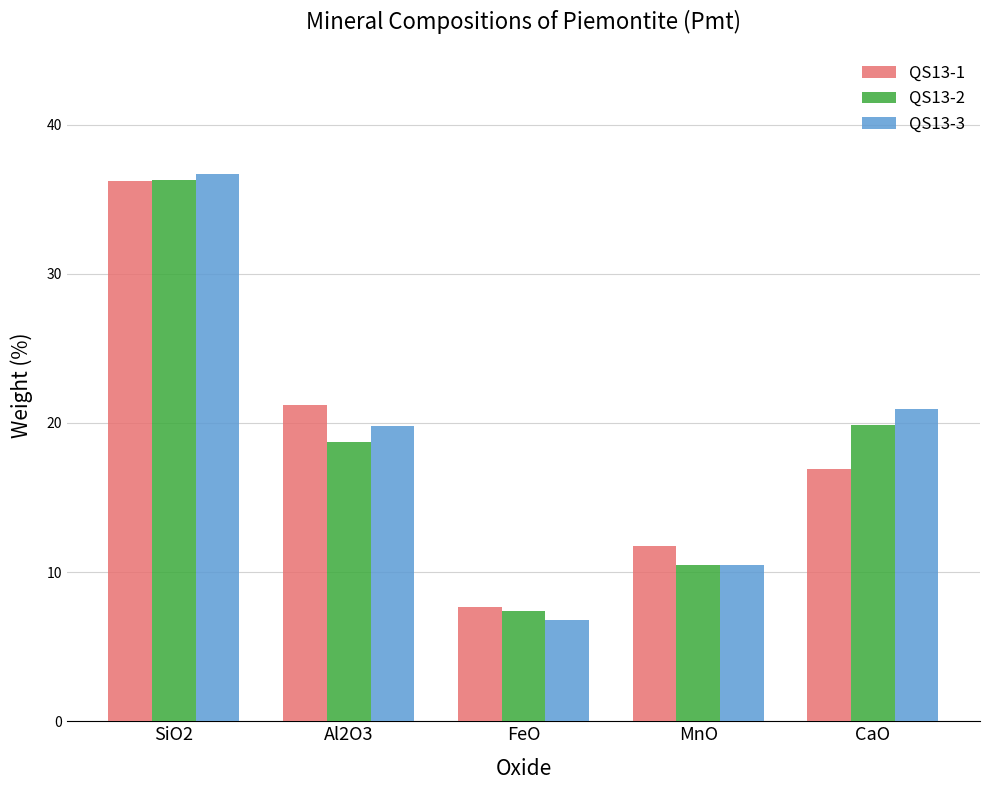

How many data points in QS13-2 are above 18?

3